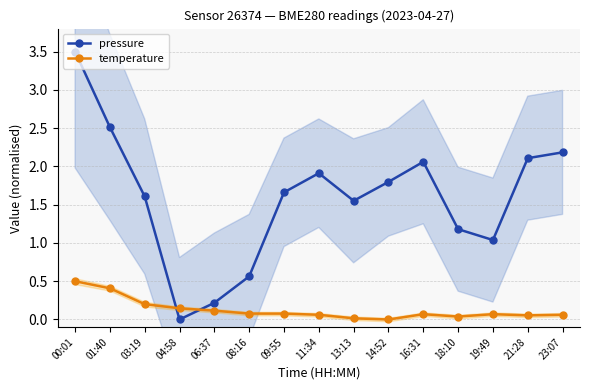

How many categories are shown in the chart?

15